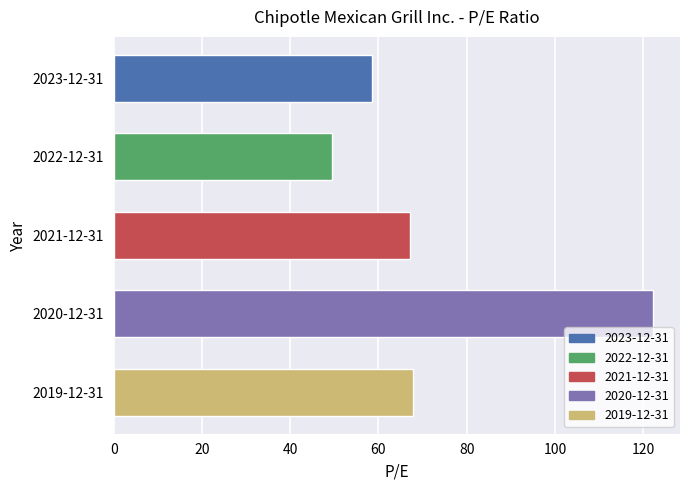

What is the change in value from 2020-12-31 to 2019-12-31?

-54.5